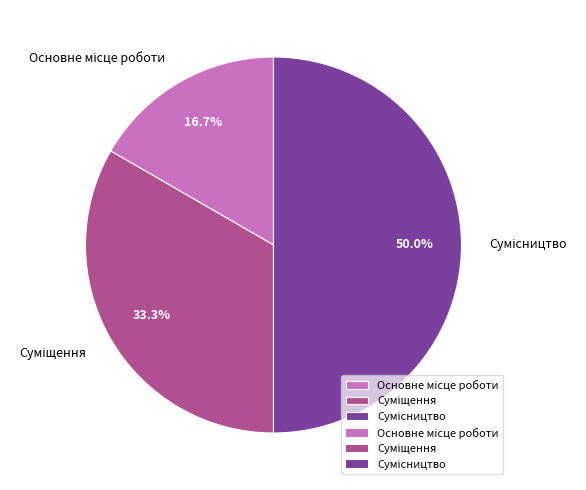

How many slices are in this pie chart?

3